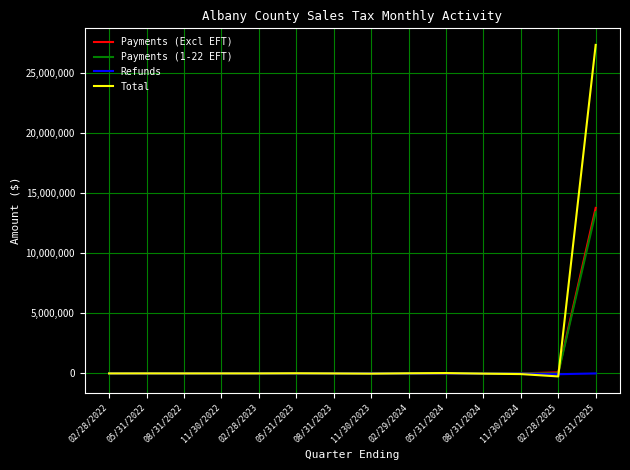

At which label does Total reach its peak?

05/31/2025